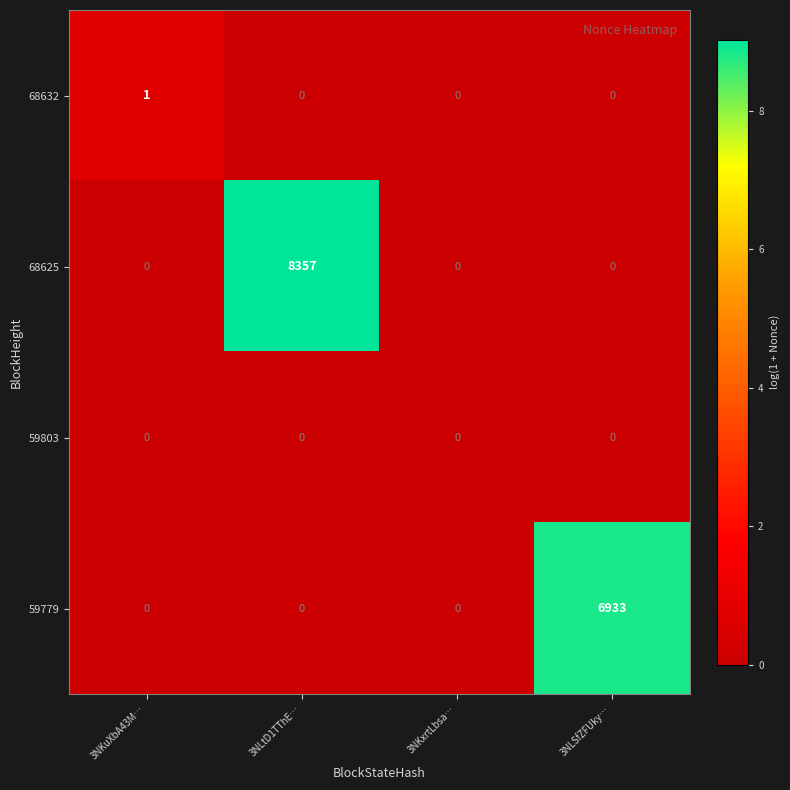

Is it true that 68625 equals 5110 at 3NKuXbA43M…?

False